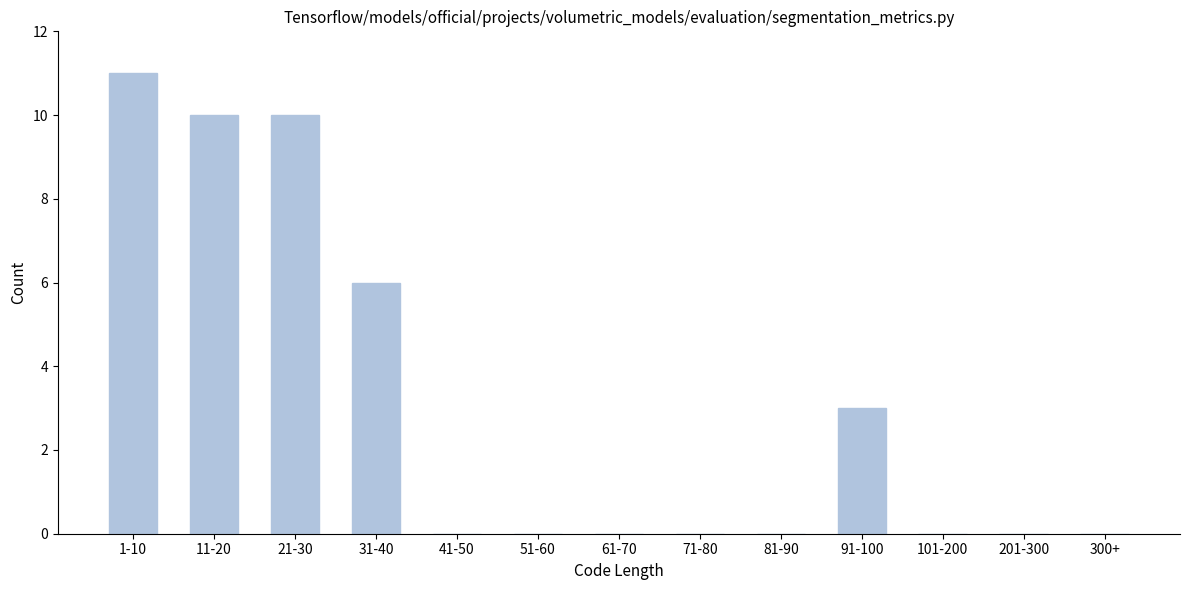

Reading left to right, extract all data points from this chart.

1-10=11	11-20=10	21-30=10	31-40=6	41-50=0	51-60=0	61-70=0	71-80=0	81-90=0	91-100=3	101-200=0	201-300=0	300+=0